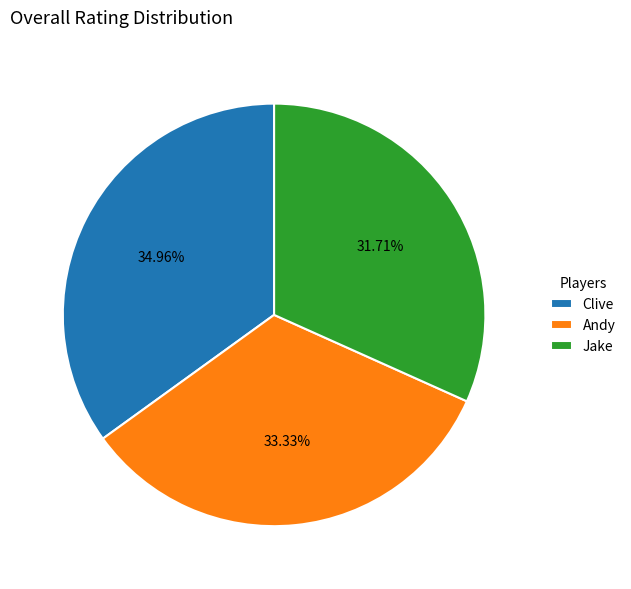

Is there any slice that represents more than half of the pie?

No